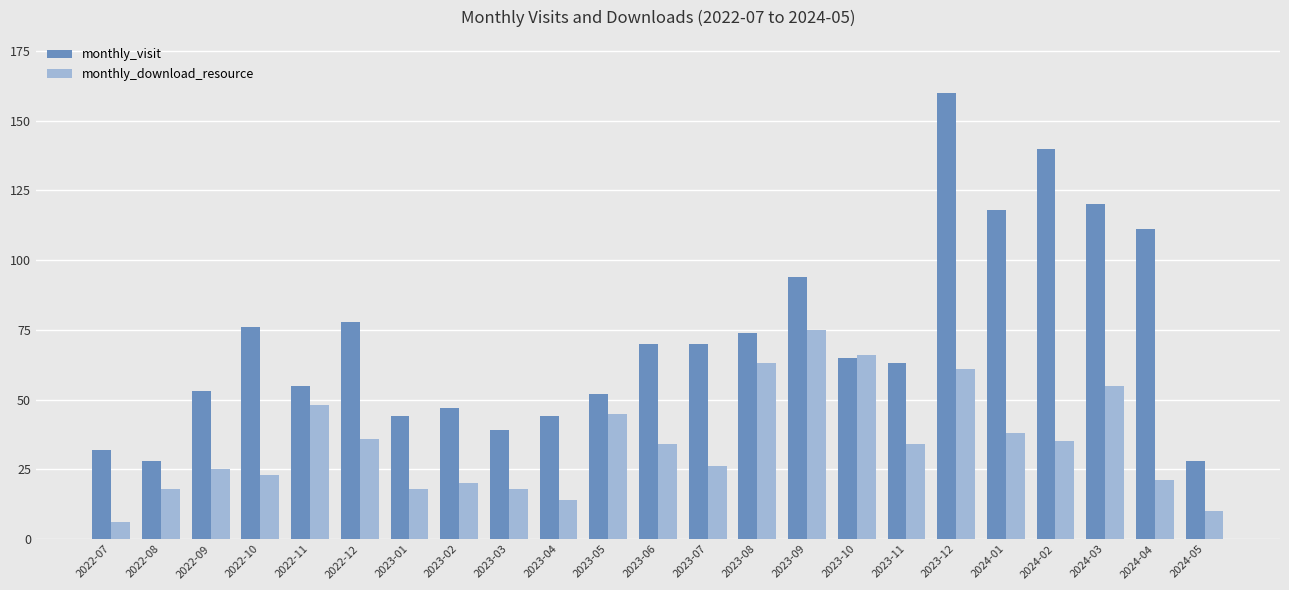

What is the value of the monthly_download_resource bar at the 20th from the left?

35